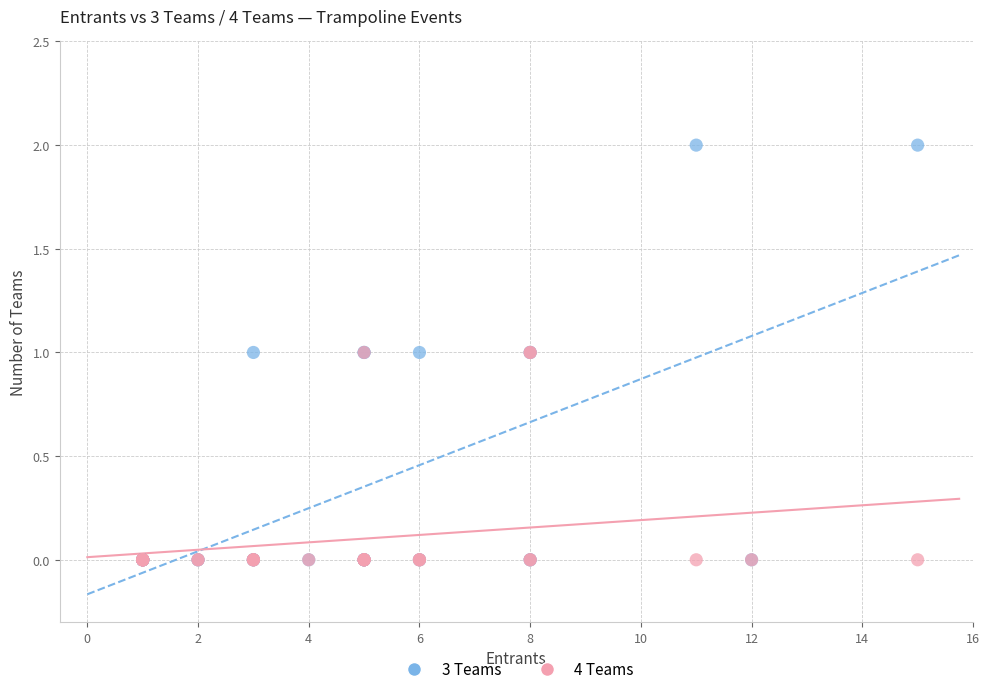

What are all the series names shown in the legend?

3 Teams, 4 Teams